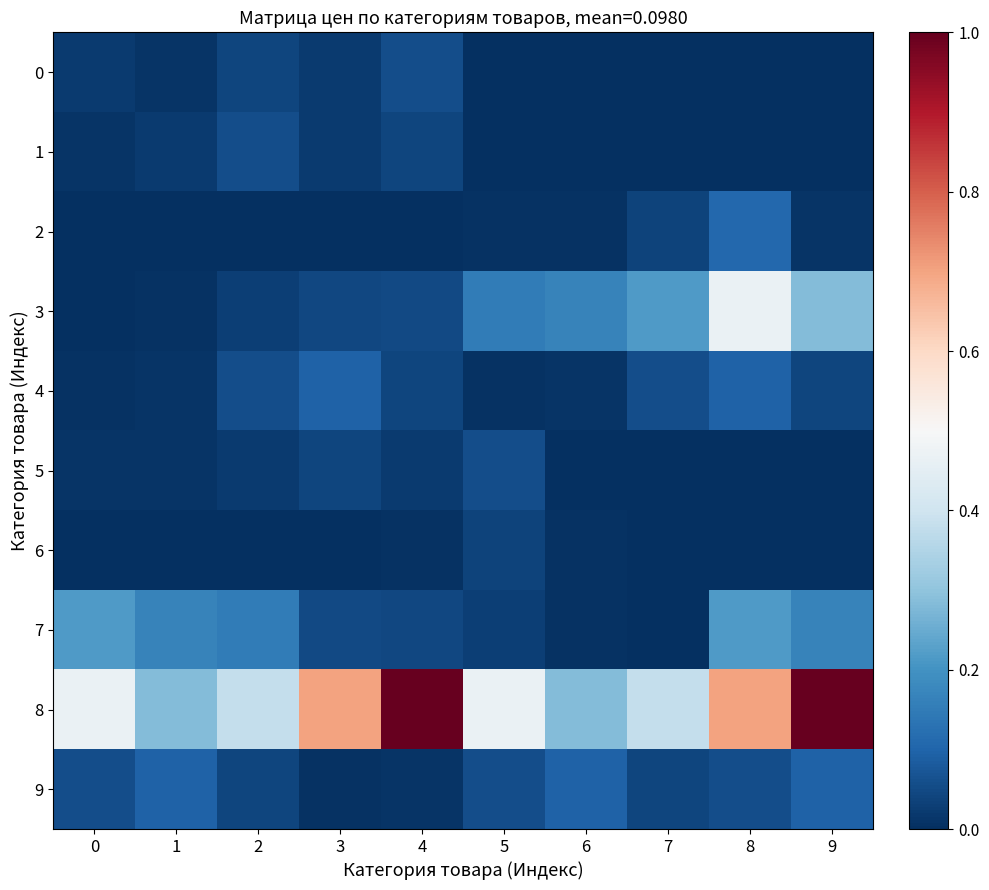

What is the difference between the maximum and minimum values in the 1 series?

0.1